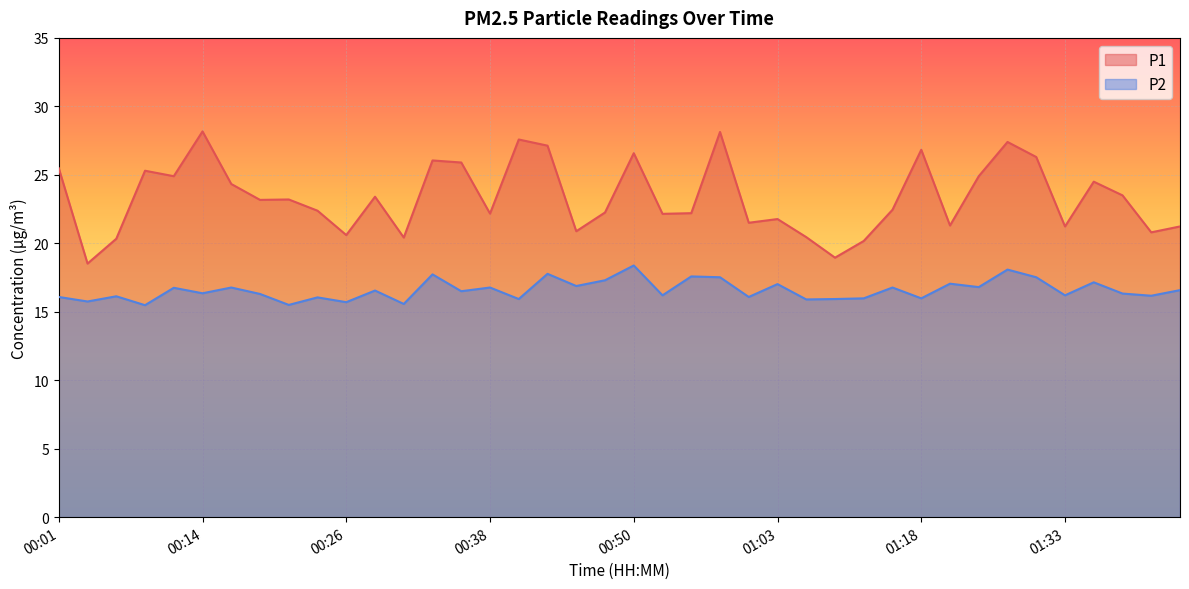

True or false: P2 and P1 intersect in this chart.

False